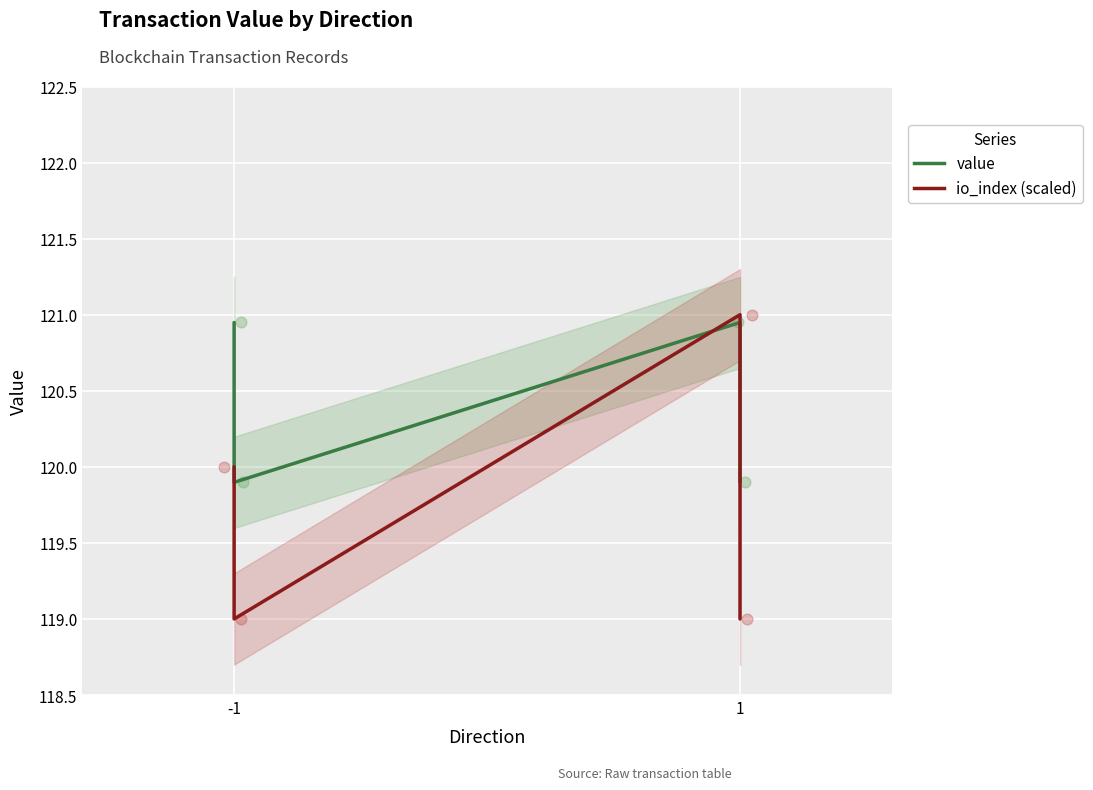

Which series has the largest total across all categories?

value